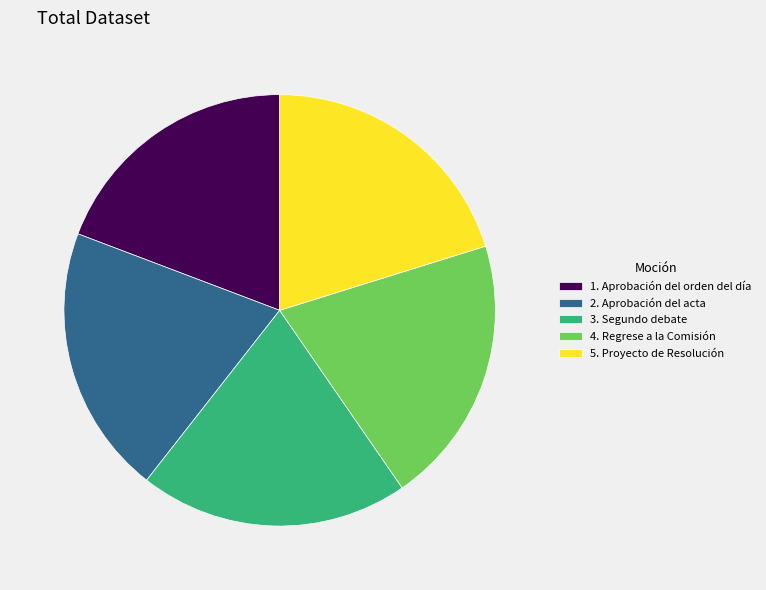

Count the number of slices in the pie.

5